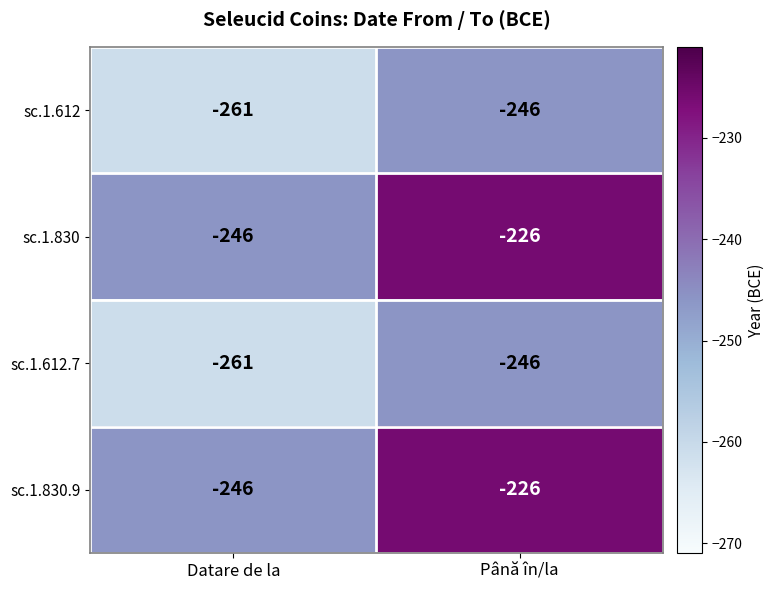

Read the sc.1.612 value at Datare de la.

-261